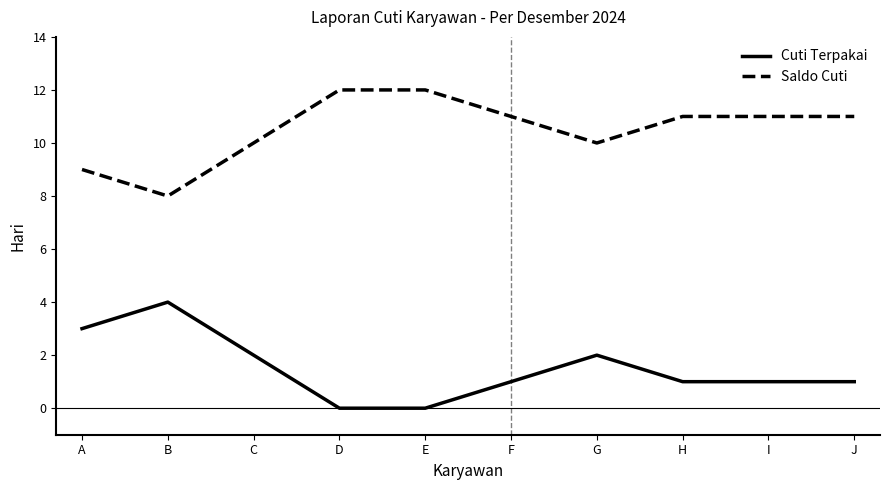

What is the difference between the highest and lowest values at H?

10